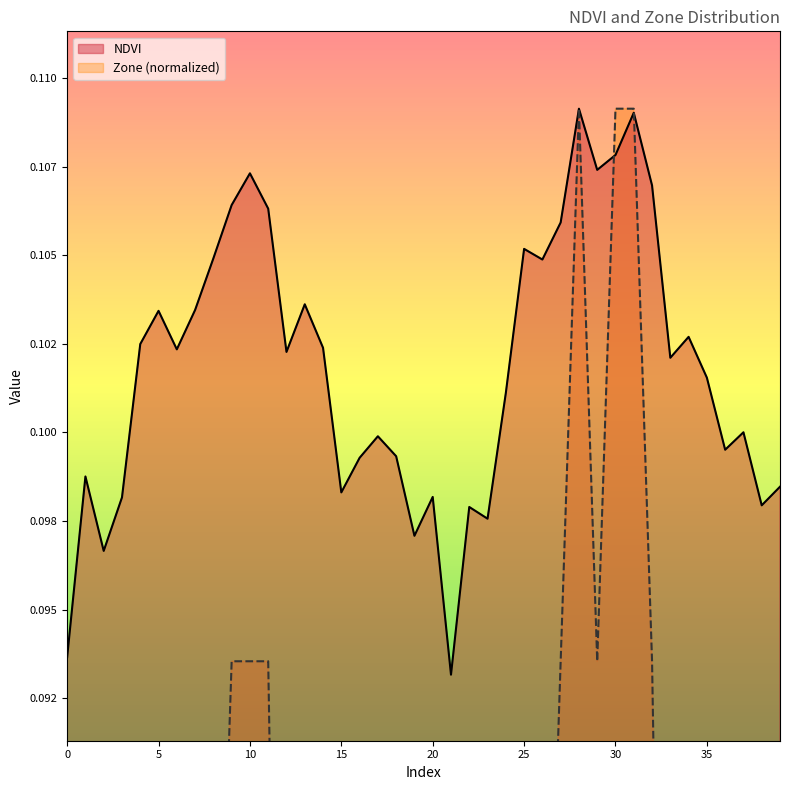

What is the value of the NDVI point at the 3rd from the left?

0.1